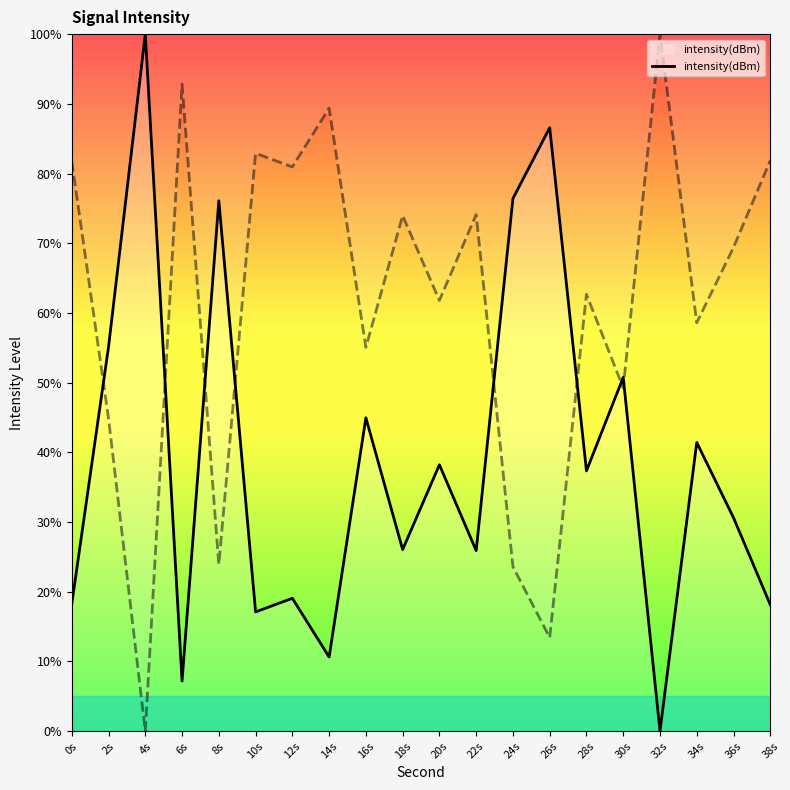

The value at 14s is 10.6. True or false?

True